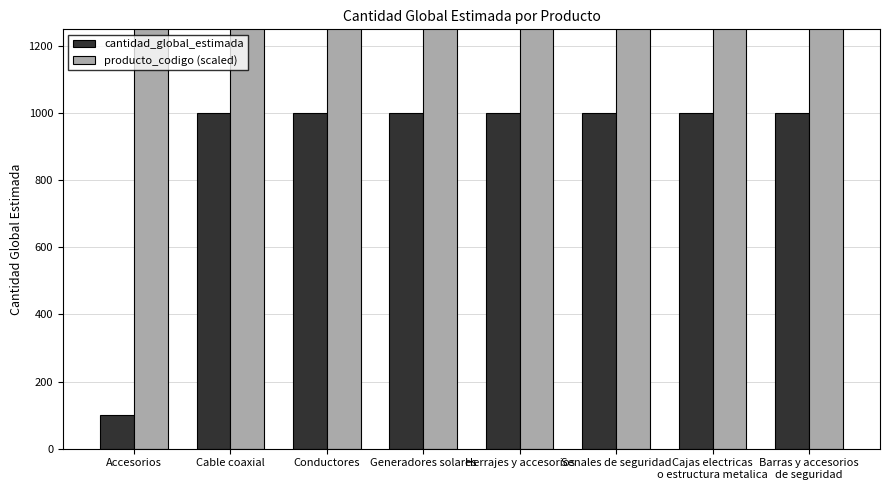

List the series in order of their overall mean, lowest first.

cantidad_global_estimada, producto_codigo (scaled)